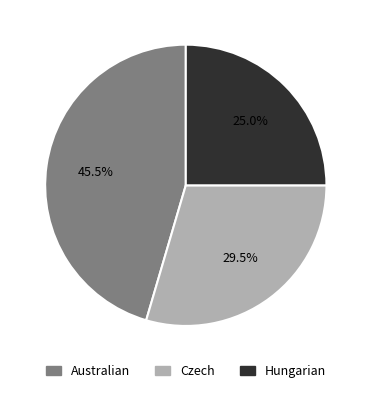

How many segments does this pie chart have?

3